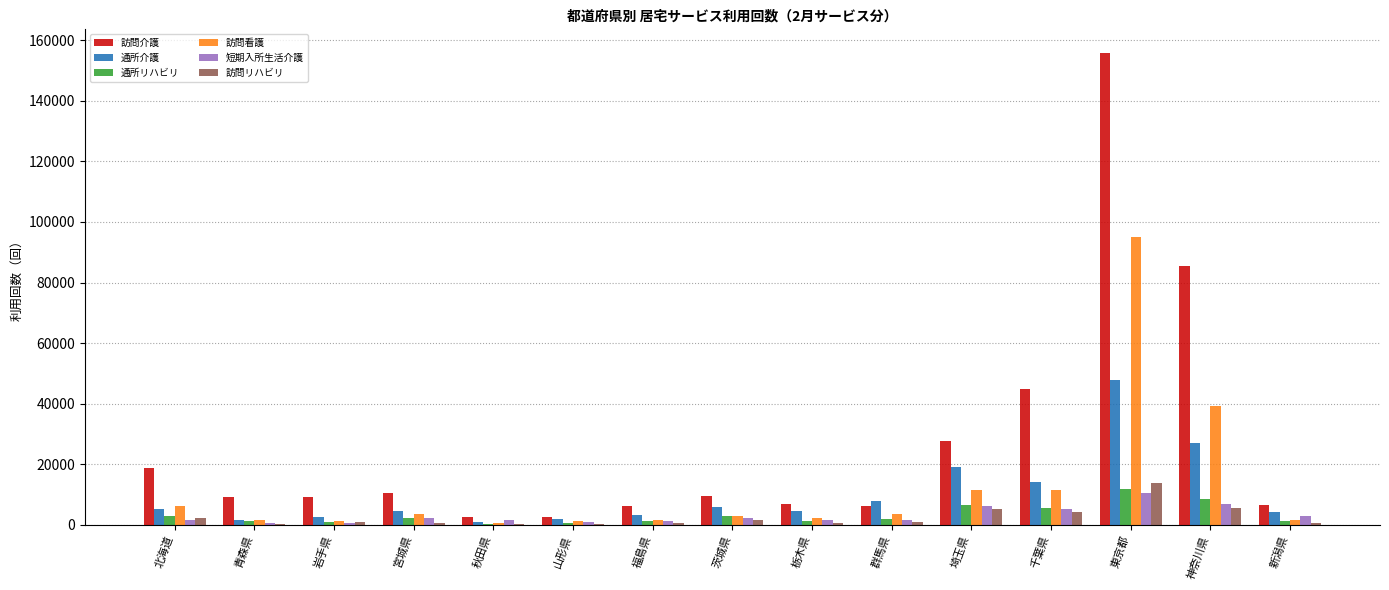

What is the sum of the 訪問介護 values at 群馬県 and 山形県?

8817